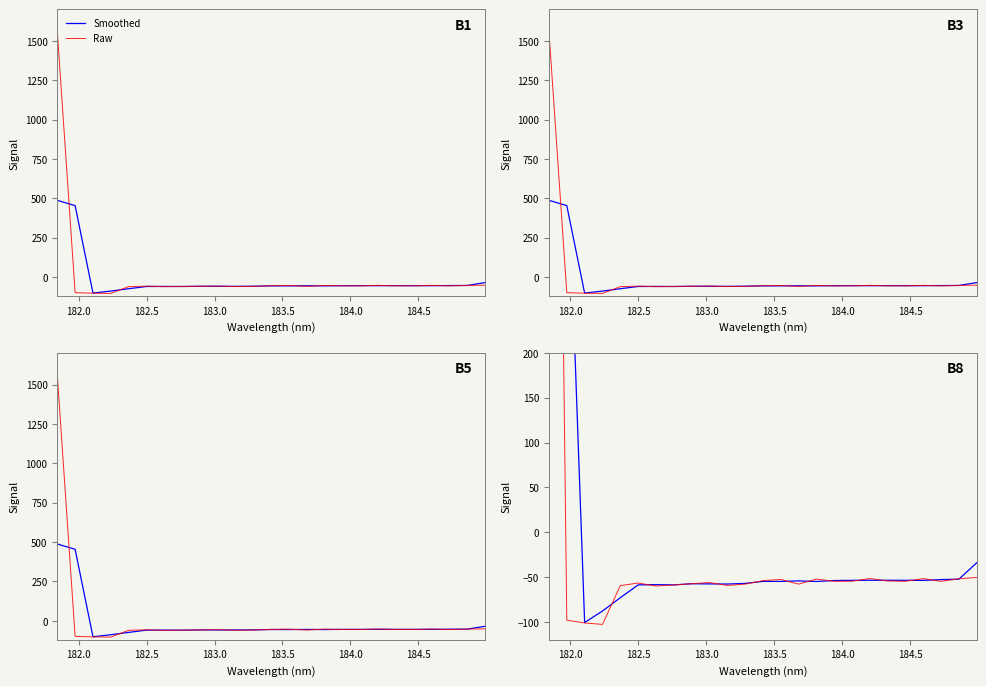

True or false: Smoothed and Raw cross at least once.

True